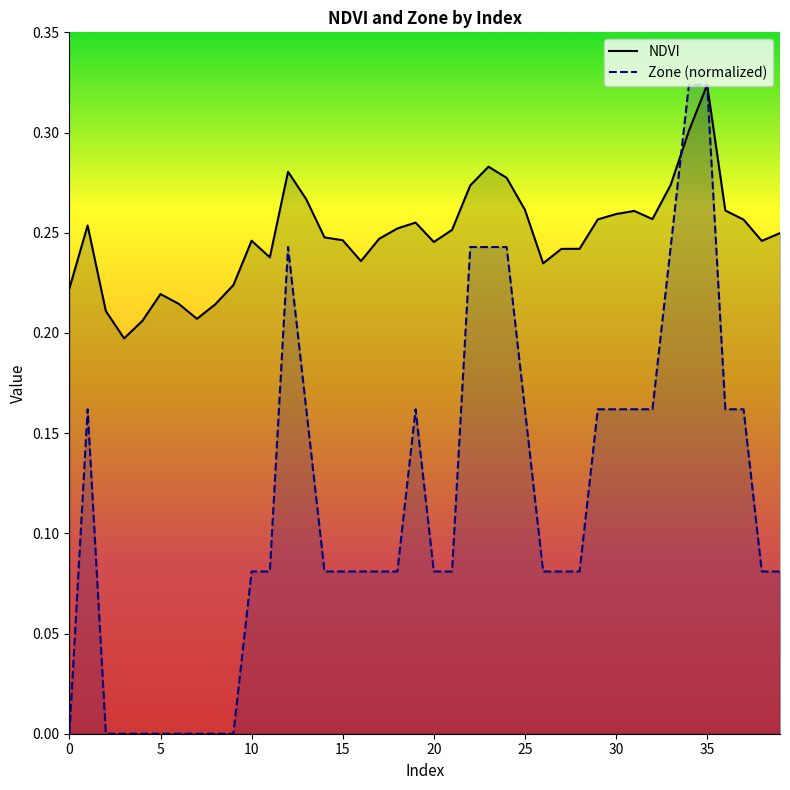

What is the sum of all NDVI values?

9.9